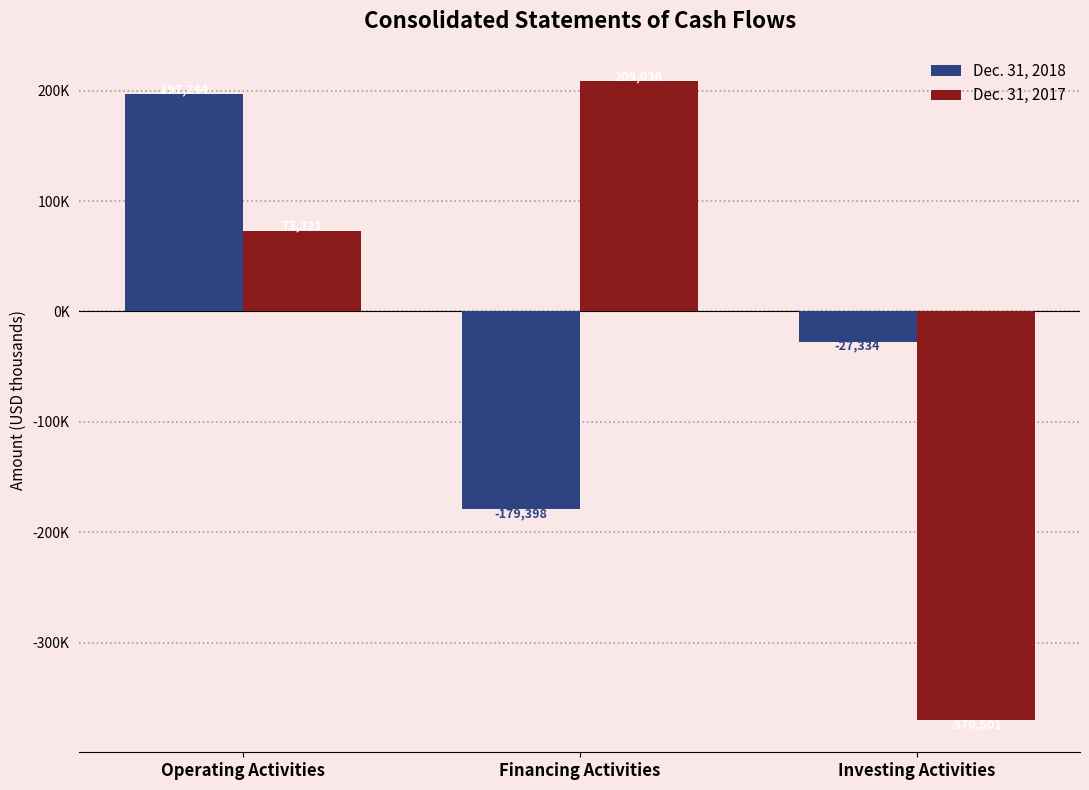

Rank the series by their maximum value, from lowest to highest.

Dec. 31, 2018, Dec. 31, 2017